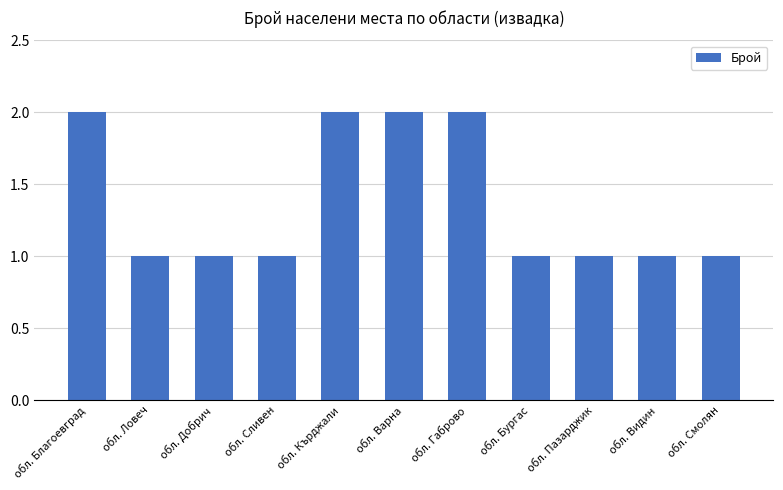

What is the ratio of the value at обл. Видин to the value at обл. Добрич?

1.0